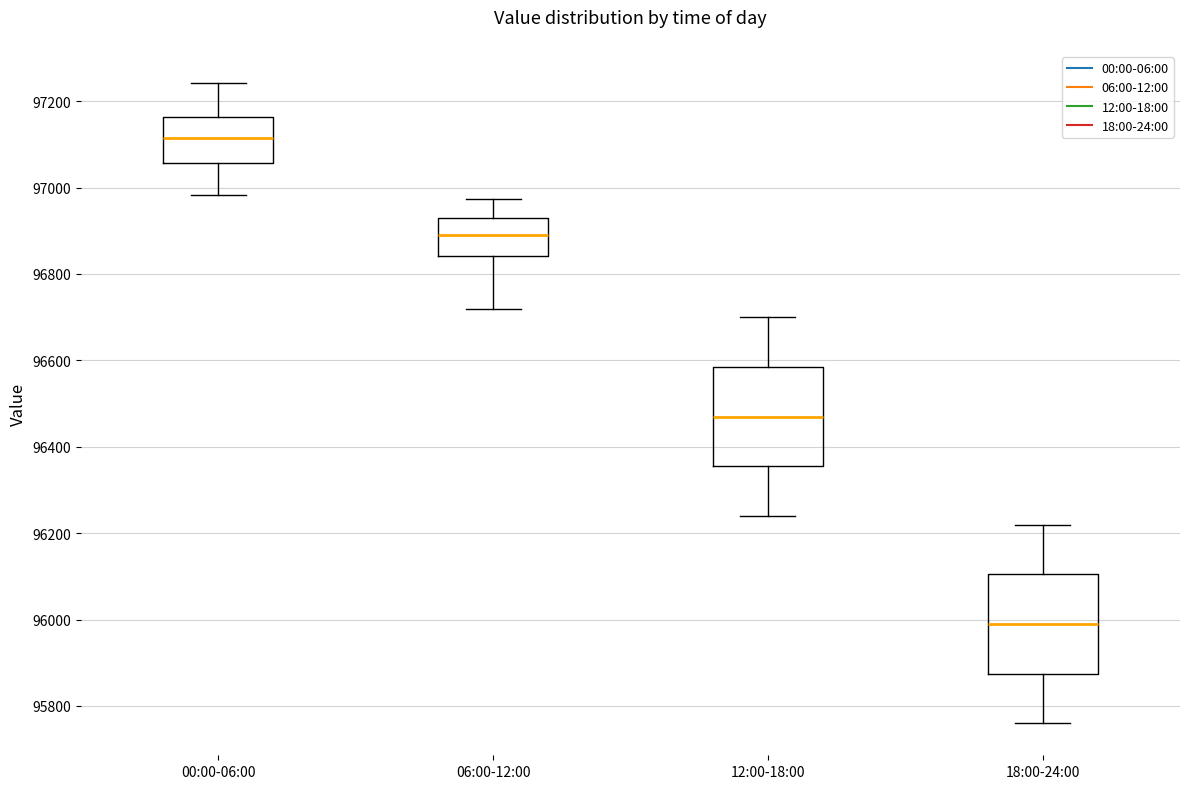

Where is the lower edge of the box for 12:00-18:00 on the y-axis? The values are not printed on the chart, so give them approximately, as read against the axis.

96360